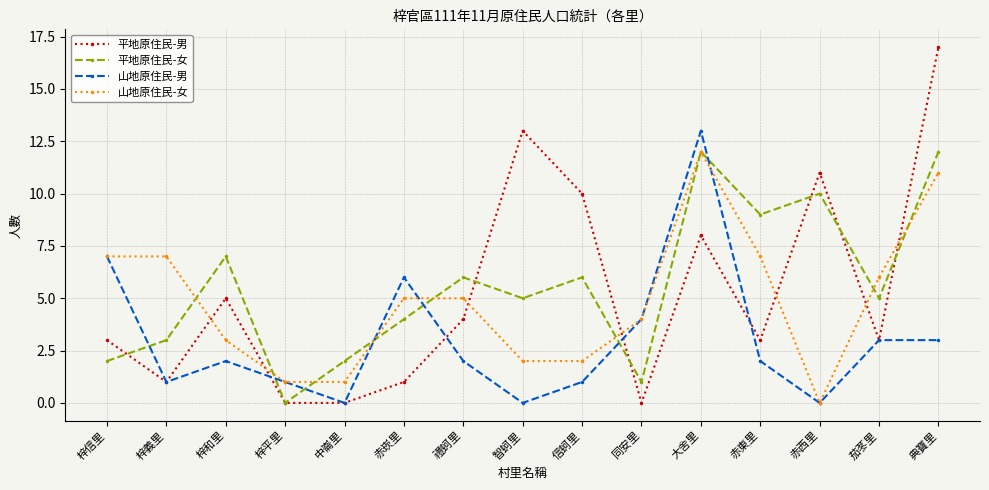

What is the sum of all 山地原住民-男 values?

45